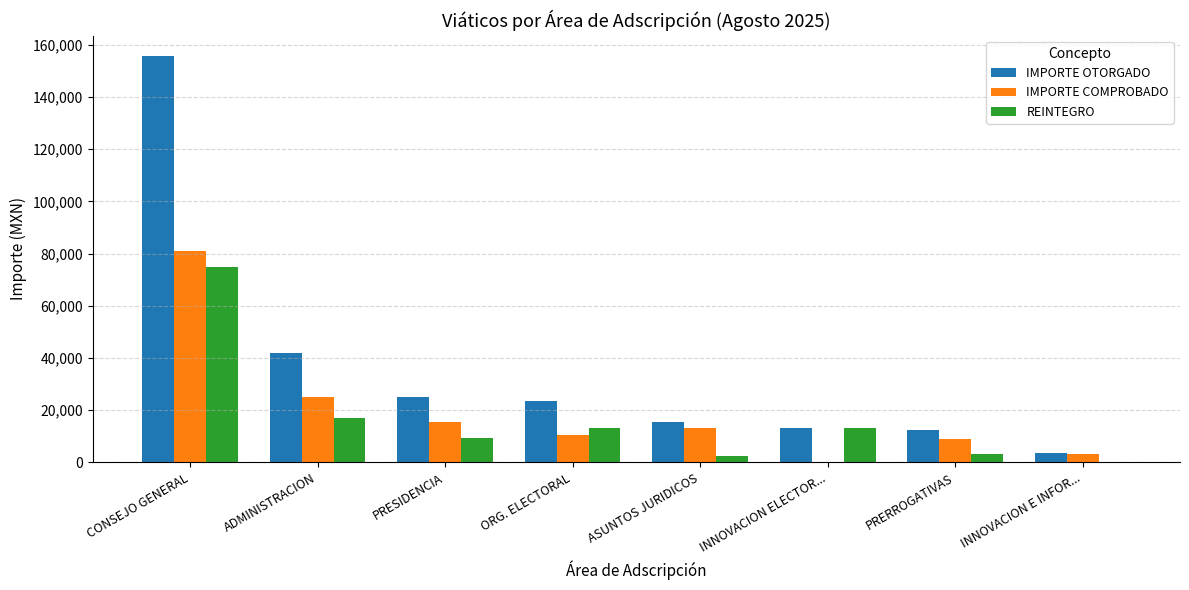

At which category does the chart reach its peak across all series?

CONSEJO GENERAL